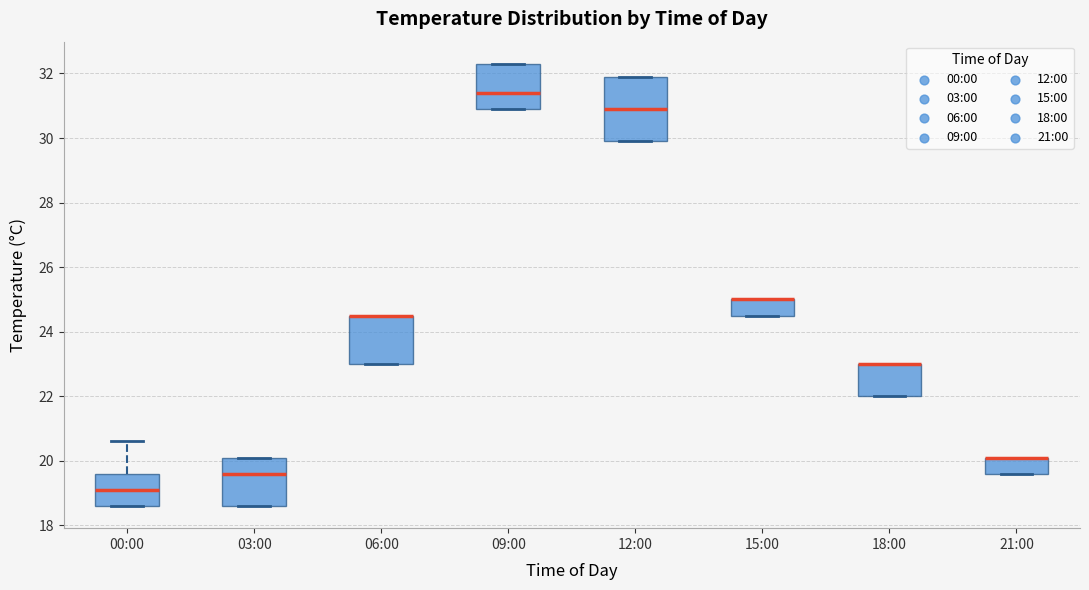

Comparing the boxes themselves (not the whiskers), which one is the tallest?

12:00